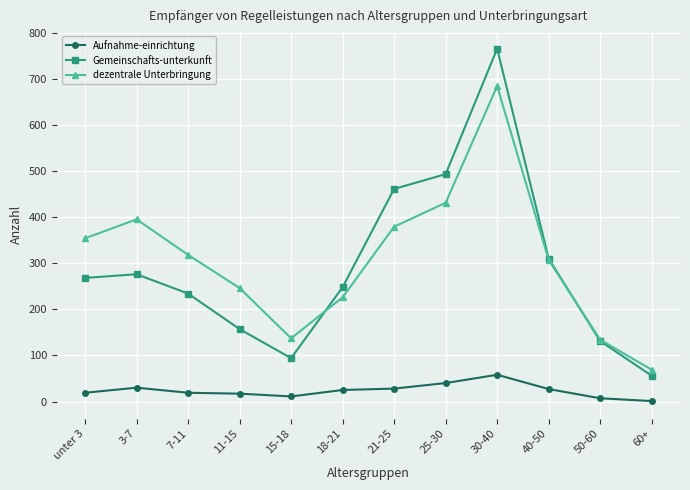

What is the sum of the dezentrale Unterbringung values at 60+ and 50-60?

203